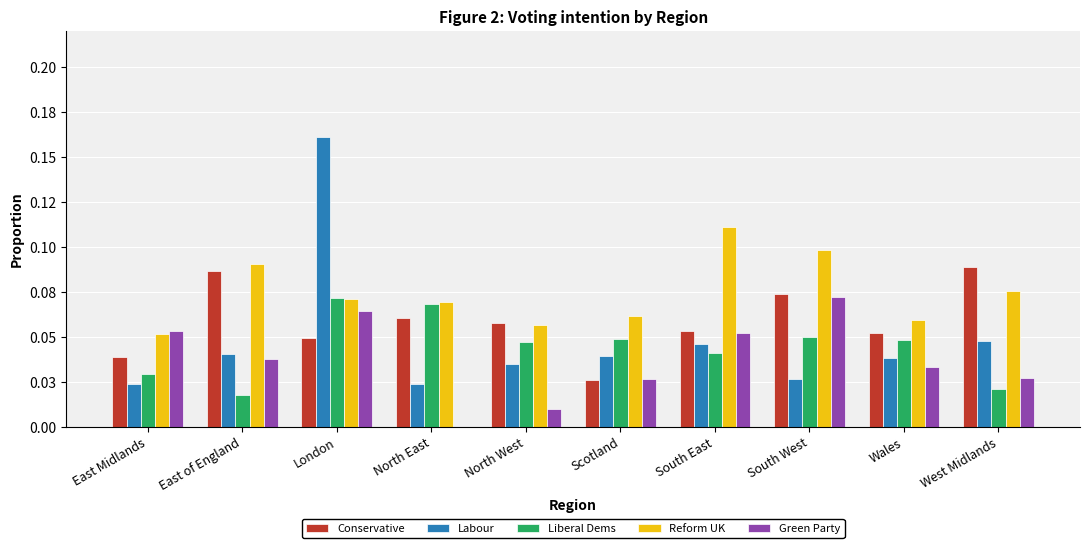

What is the value of the Green Party bar at the 3rd from the left?

0.1